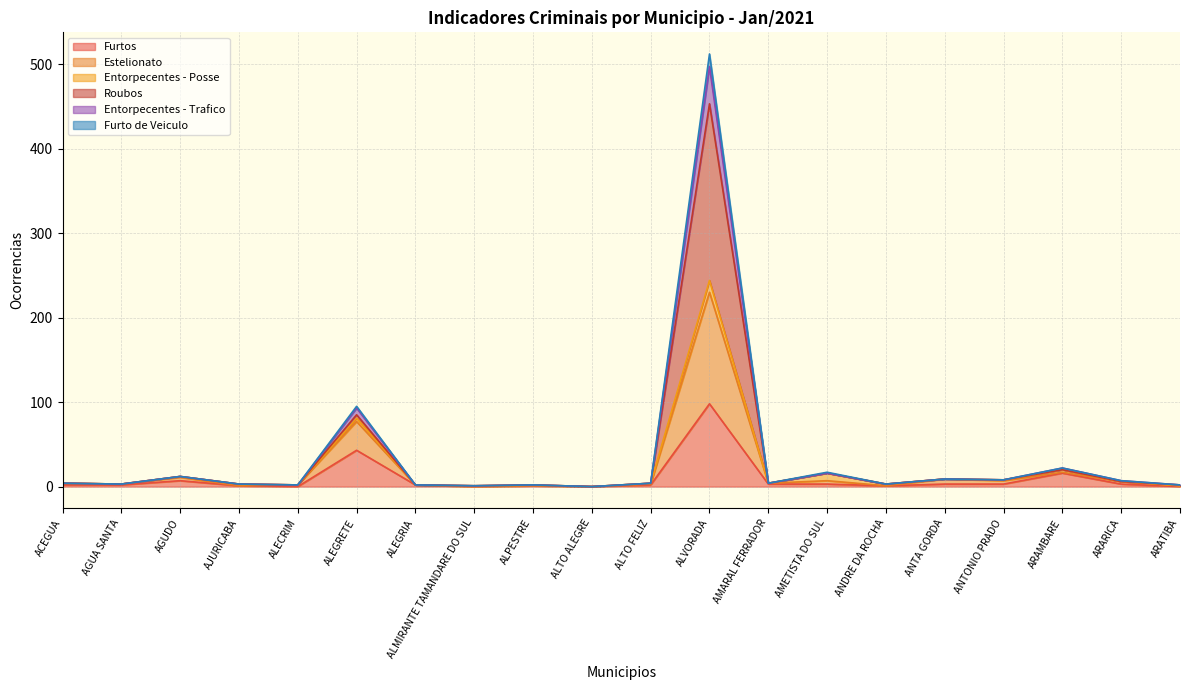

How many values in Furto de Veiculo are above zero?

19